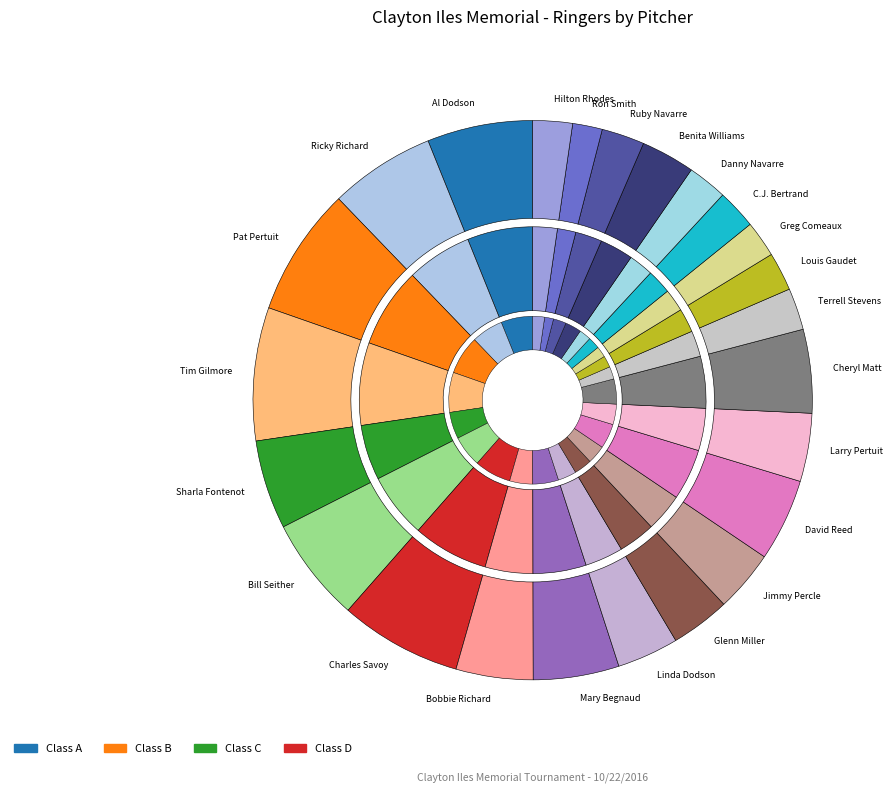

To the nearest percent, what portion does Pat Pertuit represent?

7%